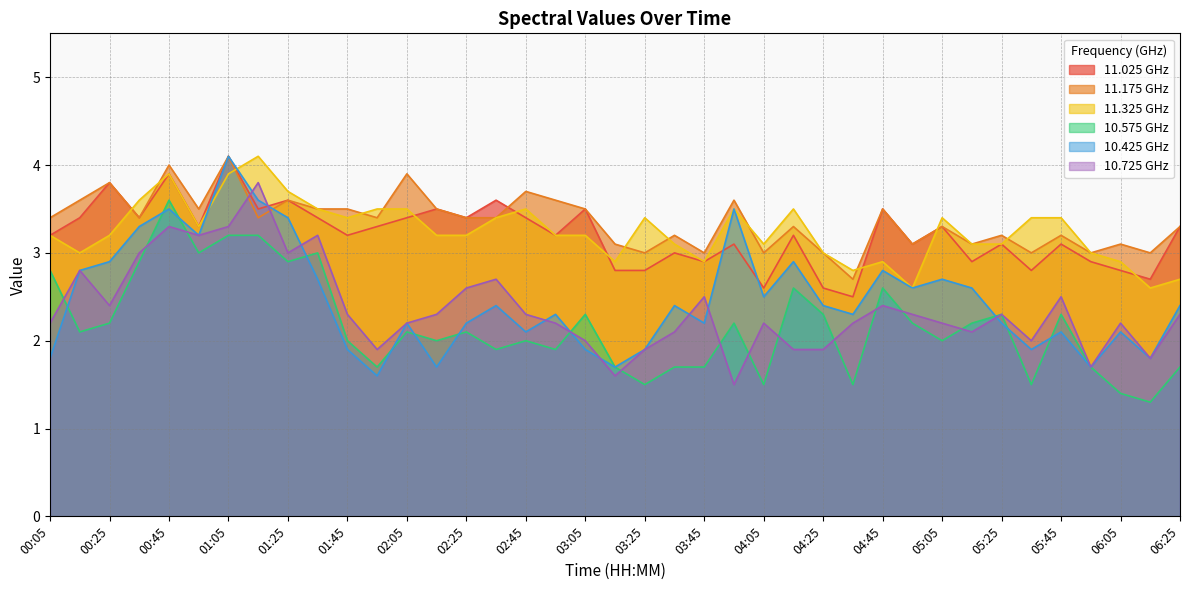

Reading right to left, list all the values displayed in this chart.

11.025: 3.3	2.7	2.8	2.9	3.1	2.8	3.1	2.9	3.3	3.1	3.5	2.5	2.6	3.2	2.6	3.1	2.9	3.0	2.8	2.8	3.5	3.2	3.4	3.6	3.4	3.5	3.4	3.3	3.2	3.4	3.6	3.5	4.1	3.3	3.9	3.4	3.8	3.4	3.2
11.175: 3.3	3.0	3.1	3.0	3.2	3.0	3.2	3.1	3.3	3.1	3.5	2.7	3.0	3.3	3.0	3.6	3.0	3.2	3.0	3.1	3.5	3.6	3.7	3.4	3.4	3.5	3.9	3.4	3.5	3.5	3.6	3.4	4.1	3.5	4.0	3.4	3.8	3.6	3.4
11.325: 2.7	2.6	2.9	3.0	3.4	3.4	3.1	3.1	3.4	2.6	2.9	2.8	3.0	3.5	3.1	3.5	2.9	3.1	3.4	2.9	3.2	3.2	3.5	3.4	3.2	3.2	3.5	3.5	3.4	3.5	3.7	4.1	3.9	3.3	3.9	3.6	3.2	3.0	3.2
10.575: 1.7	1.3	1.4	1.7	2.3	1.5	2.3	2.2	2.0	2.2	2.6	1.5	2.3	2.6	1.5	2.2	1.7	1.7	1.5	1.7	2.3	1.9	2.0	1.9	2.1	2.0	2.1	1.7	2.0	3.0	2.9	3.2	3.2	3.0	3.6	2.9	2.2	2.1	2.8
10.425: 2.4	1.8	2.1	1.7	2.1	1.9	2.2	2.6	2.7	2.6	2.8	2.3	2.4	2.9	2.5	3.5	2.2	2.4	1.9	1.7	1.9	2.3	2.1	2.4	2.2	1.7	2.2	1.6	1.9	2.7	3.4	3.6	4.1	3.2	3.5	3.3	2.9	2.8	1.8
10.725: 2.3	1.8	2.2	1.7	2.5	2.0	2.3	2.1	2.2	2.3	2.4	2.2	1.9	1.9	2.2	1.5	2.5	2.1	1.9	1.6	2.0	2.2	2.3	2.7	2.6	2.3	2.2	1.9	2.3	3.2	3.0	3.8	3.3	3.2	3.3	3.0	2.4	2.8	2.2